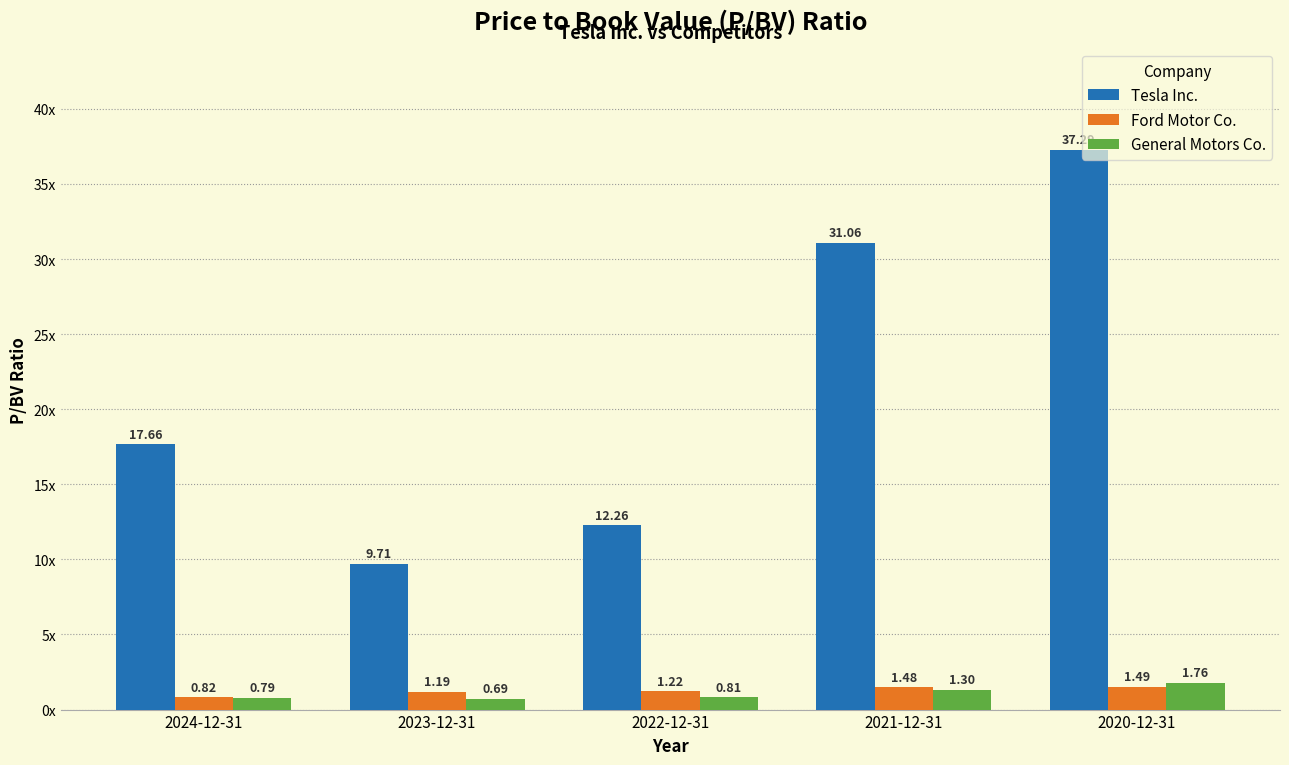

What is the value of the Ford Motor Co. bar at the 2nd from the left?

1.2